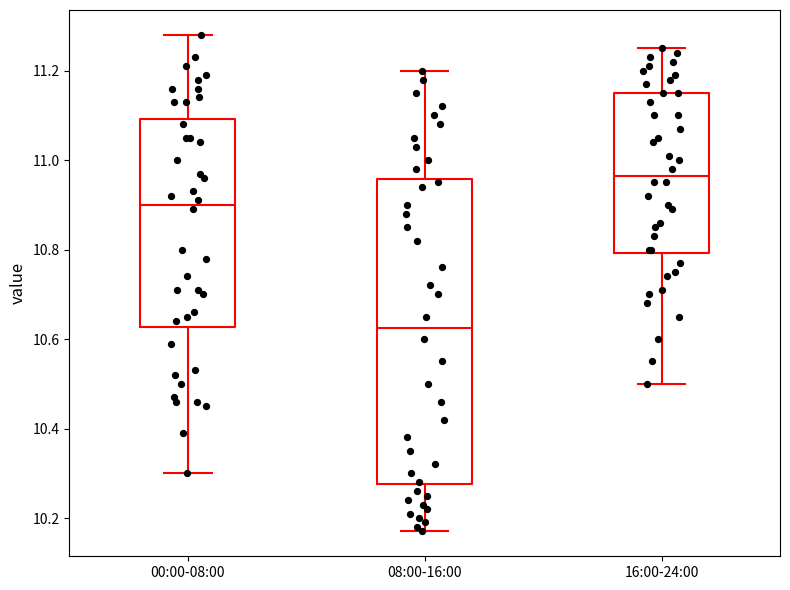

Where does the upper whisker of the box for 08:00-16:00 end on the y-axis? The values are not printed on the chart, so give them approximately, as read against the axis.

11.20